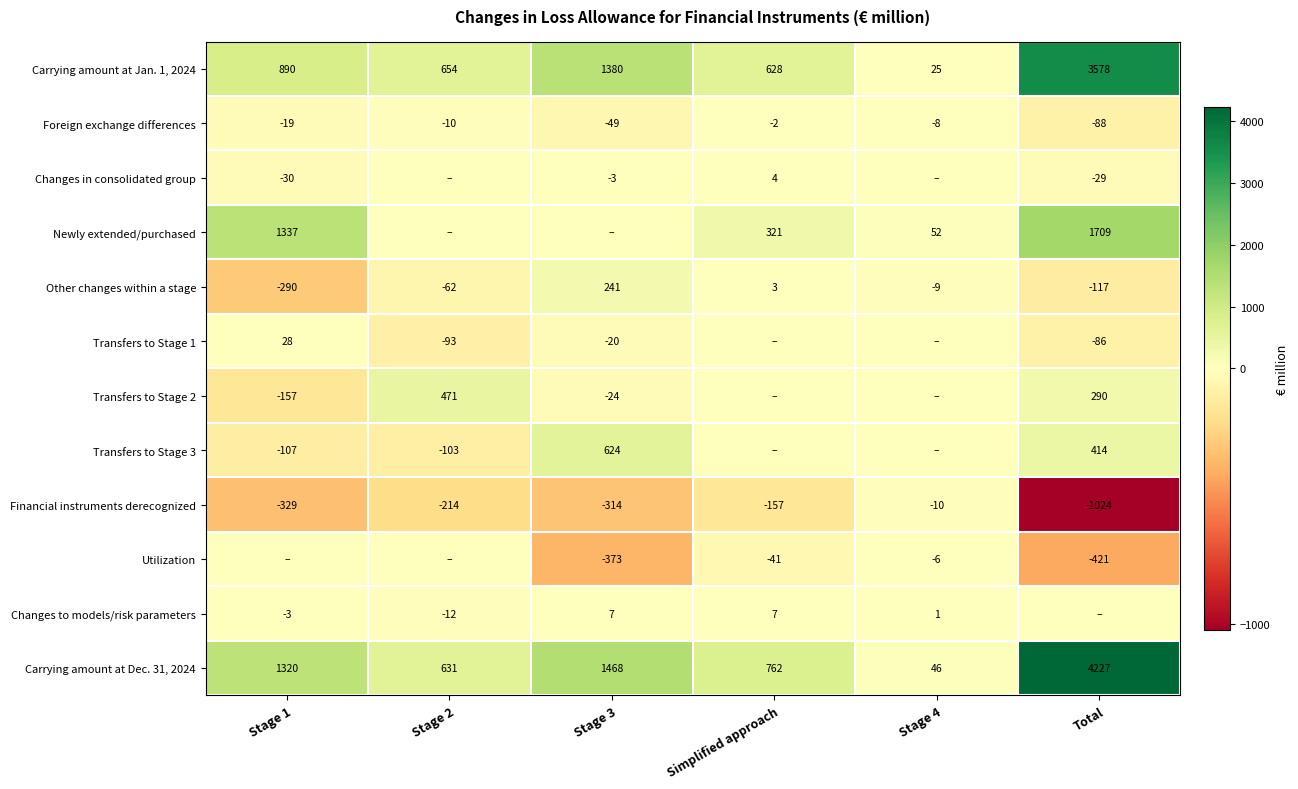

What is the maximum value for Financial instruments derecognized?

-10